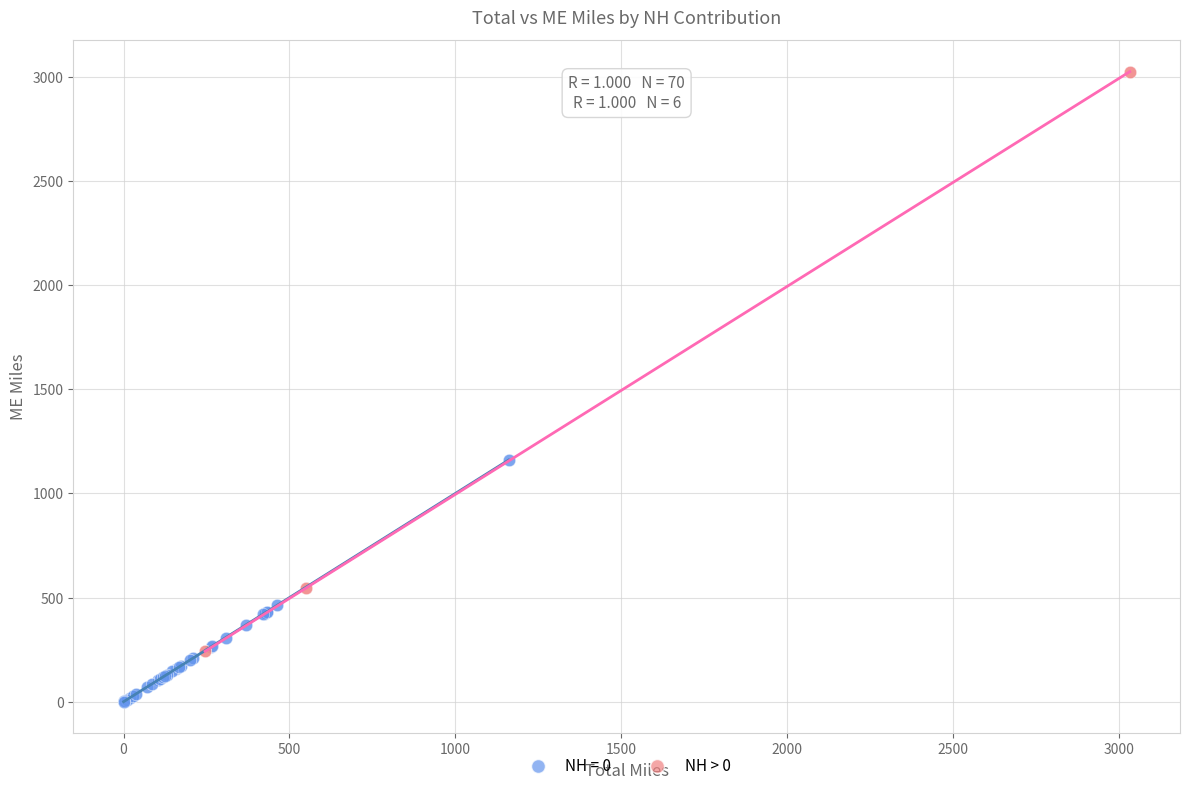

Which series contains the lowest Y value?

NH = 0